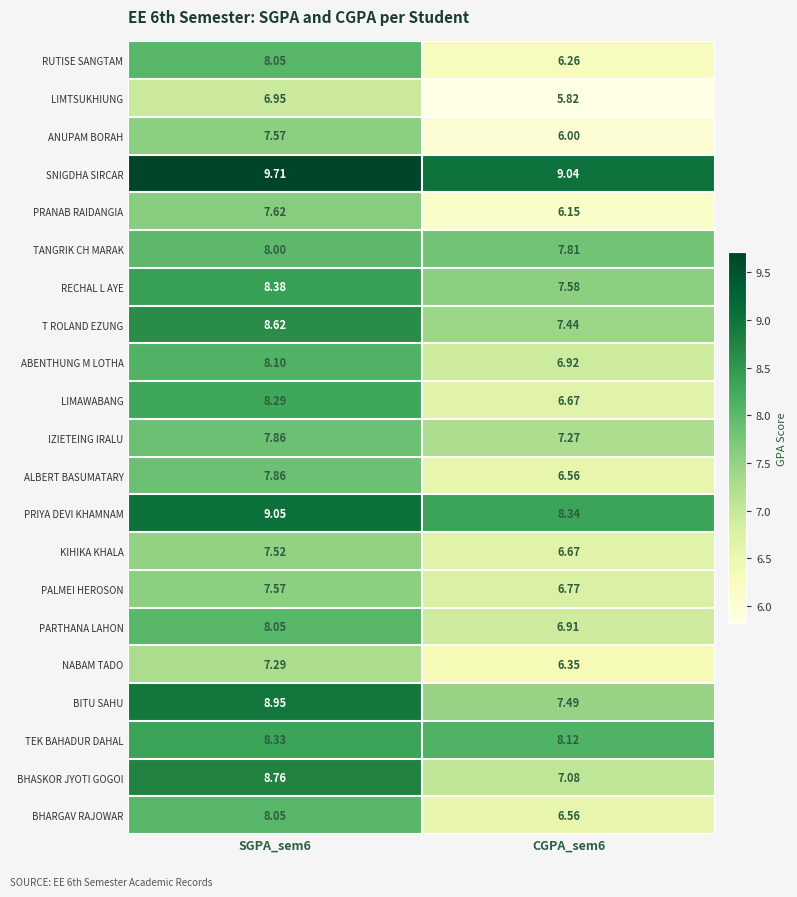

What is the difference between the highest and lowest values at SGPA_sem6?

2.8